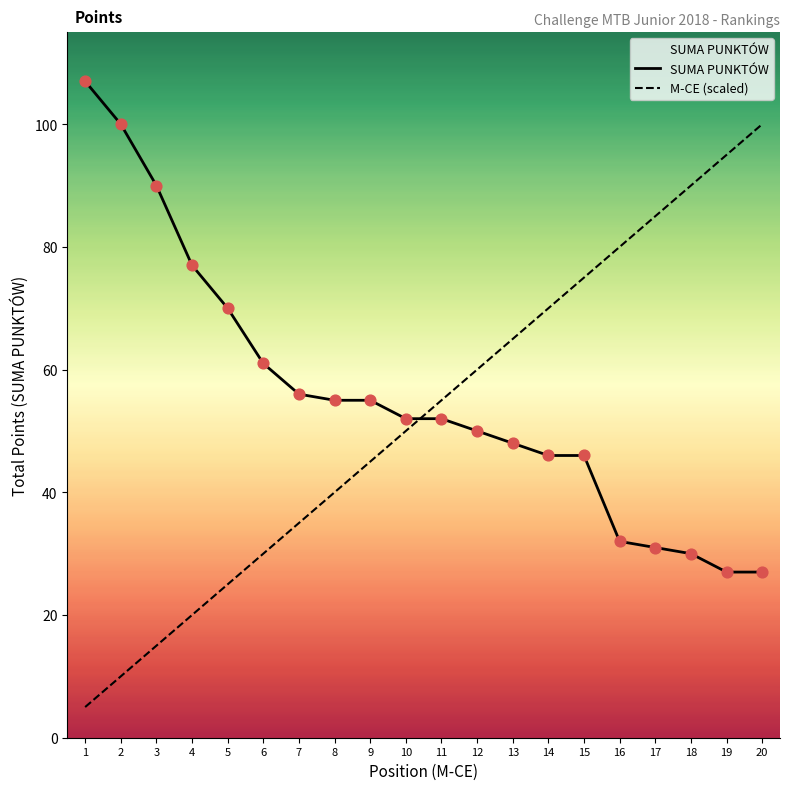

Is the value of M-CE (scaled) at 12 greater than the value of SUMA PUNKTÓW at 9?

Yes